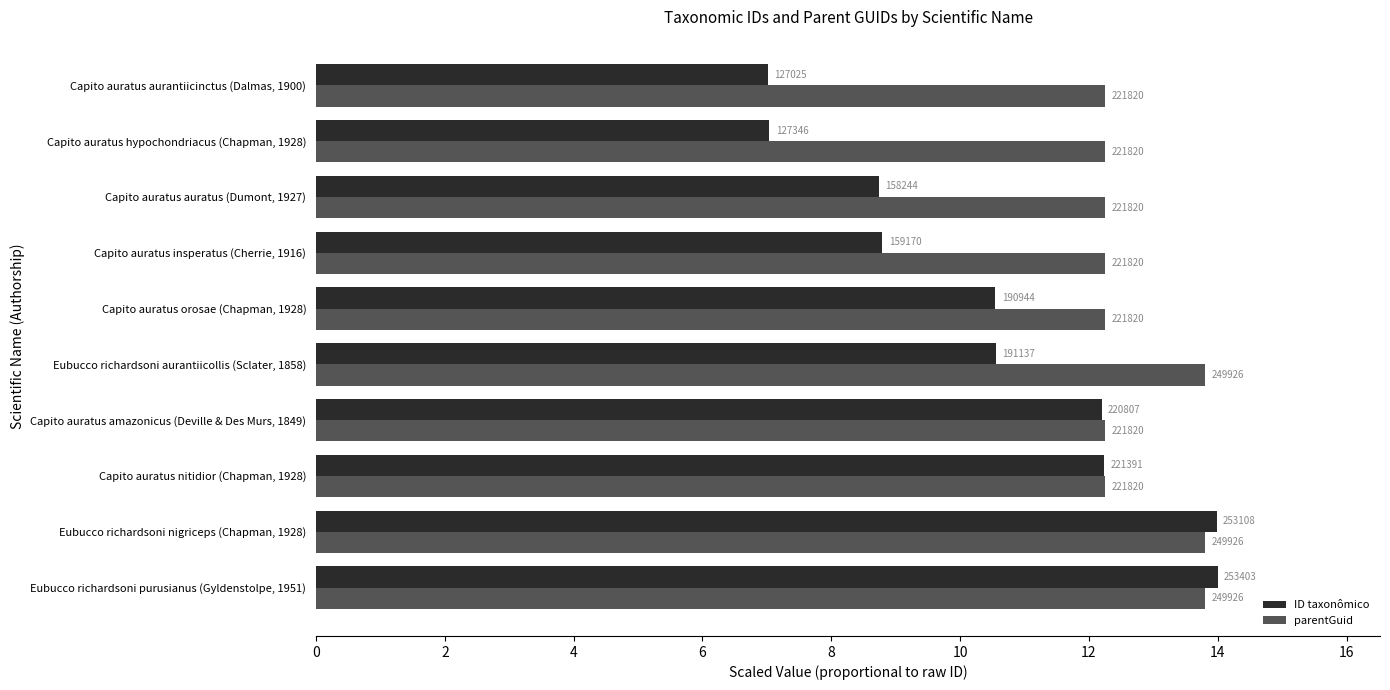

What are all the series names shown in the legend?

ID taxonômico, parentGuid